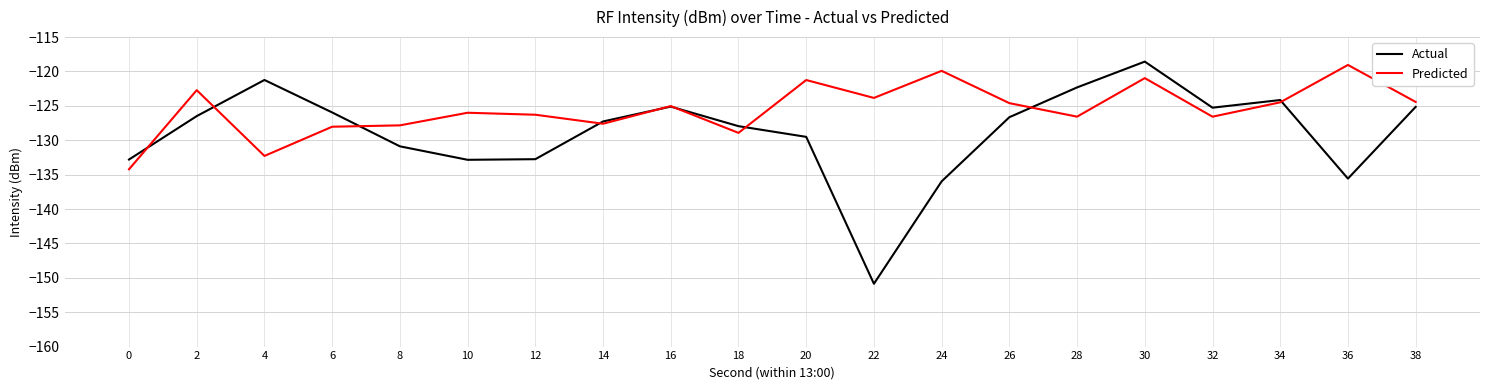

Is the value of Actual at 2 greater than the value of Predicted at 38?

No